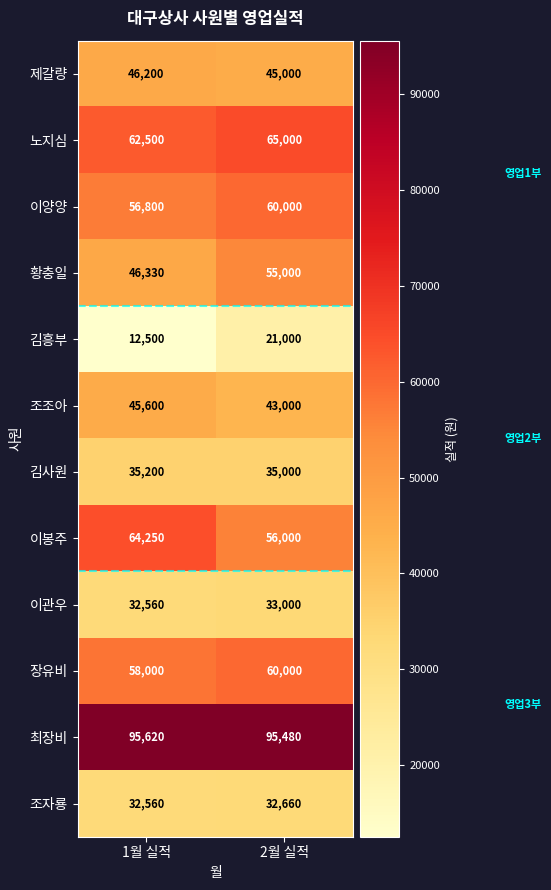

Is it true that 이봉주 equals 56000 at 2월 실적?

True